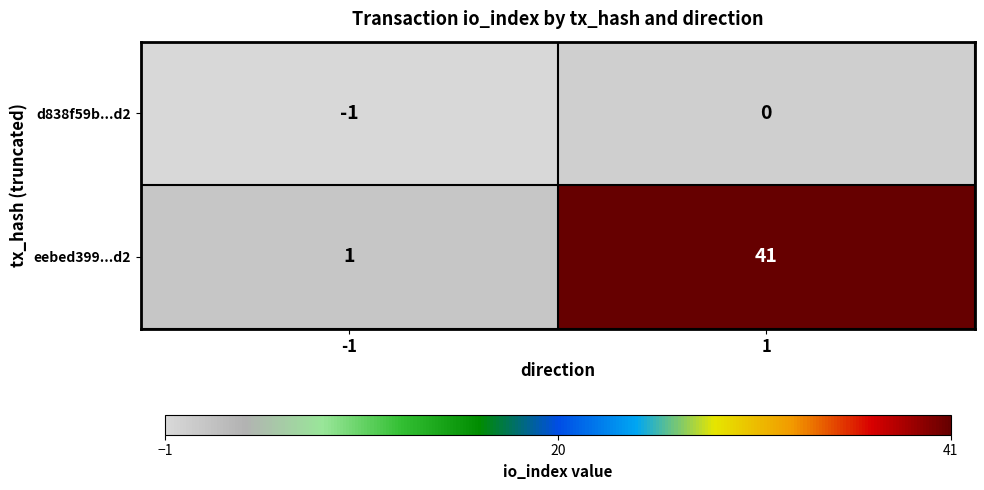

Which series has the widest spread of values?

eebed399...d2